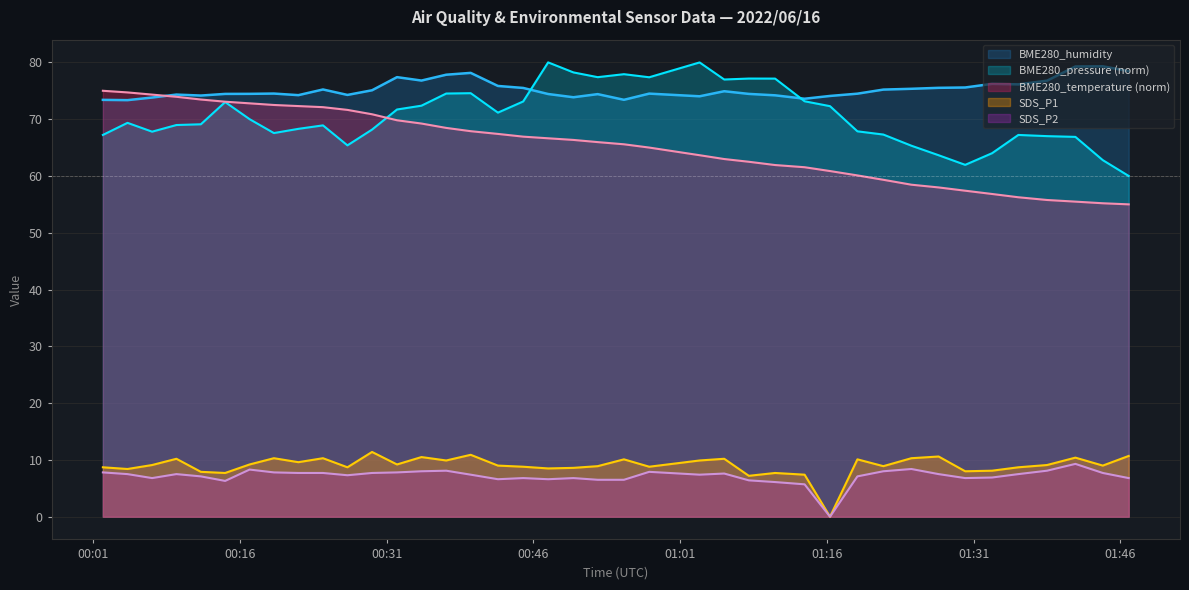

In SDS_P1, how many points are higher than both neighbors (excluding endpoints)?

12